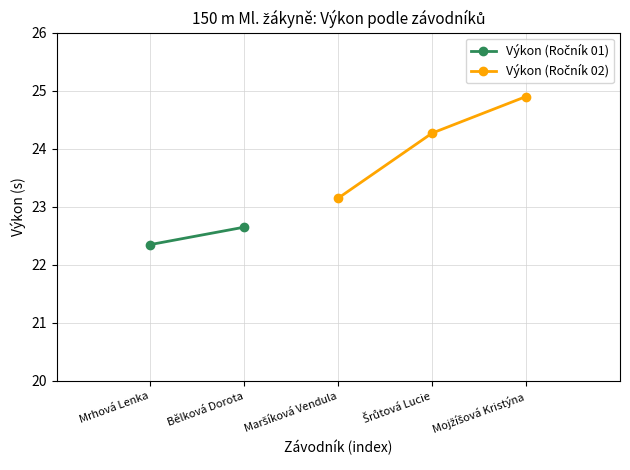

The chart shows a value of 7.1 at Mojžíšová Kristýna. True or false?

False